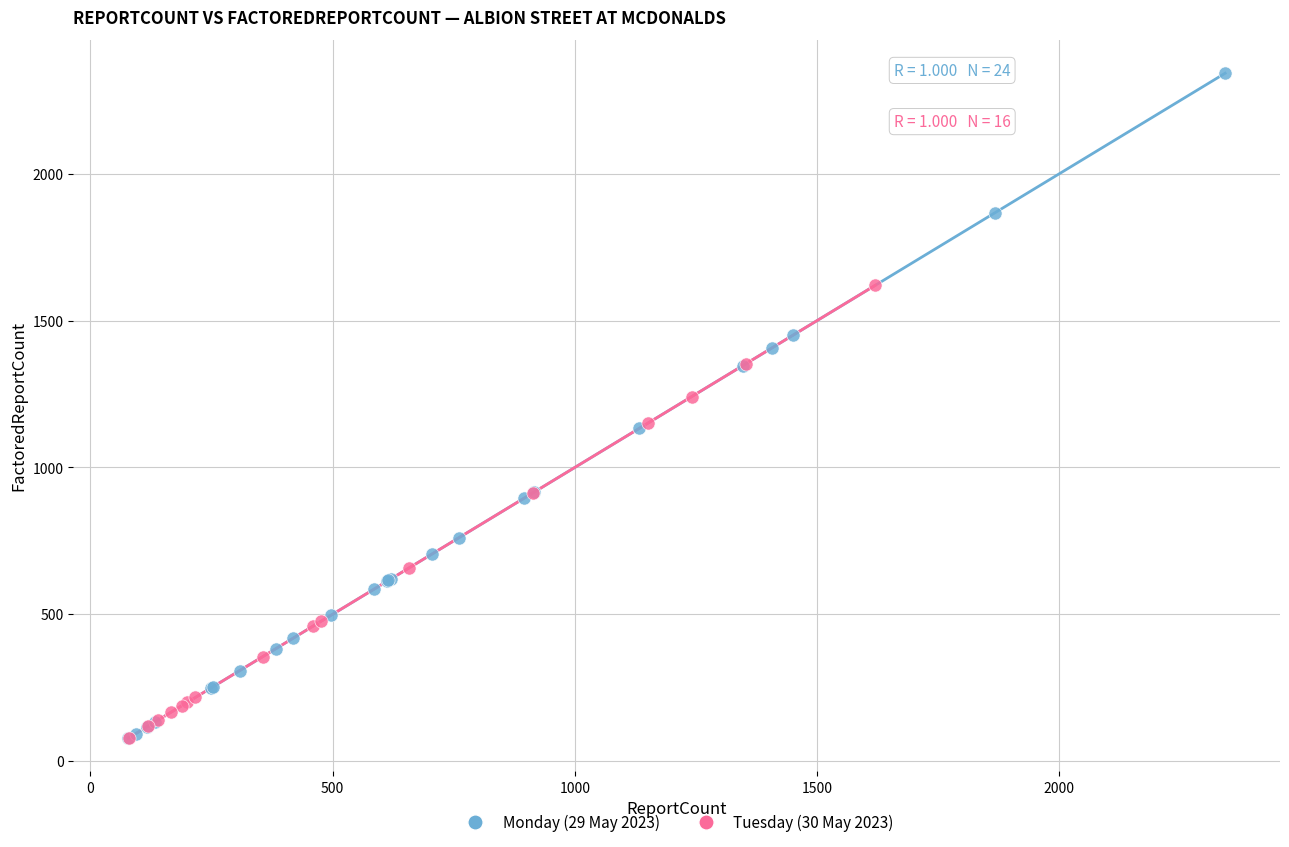

Which series reaches the maximum Y coordinate?

Monday (29 May 2023)